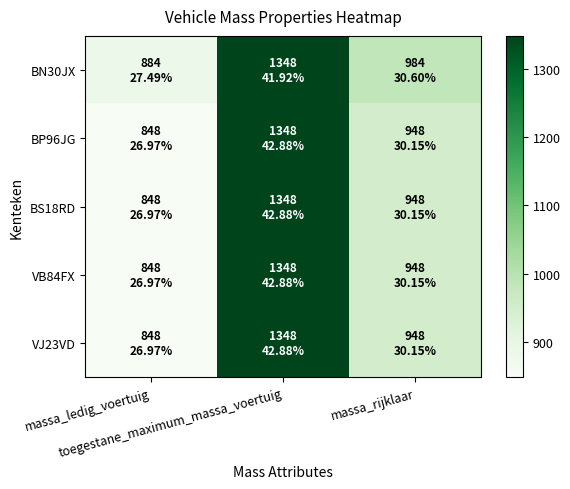

Between massa_ledig_voertuig and toegestane_maximum_massa_voertuig, which series saw the biggest shift?

BP96JG